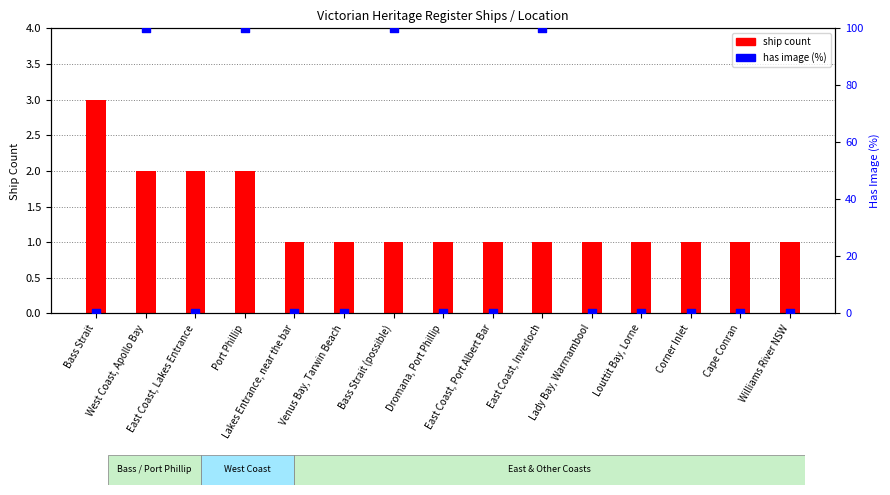

Which series has the largest Y range (max minus min)?

has image (%)